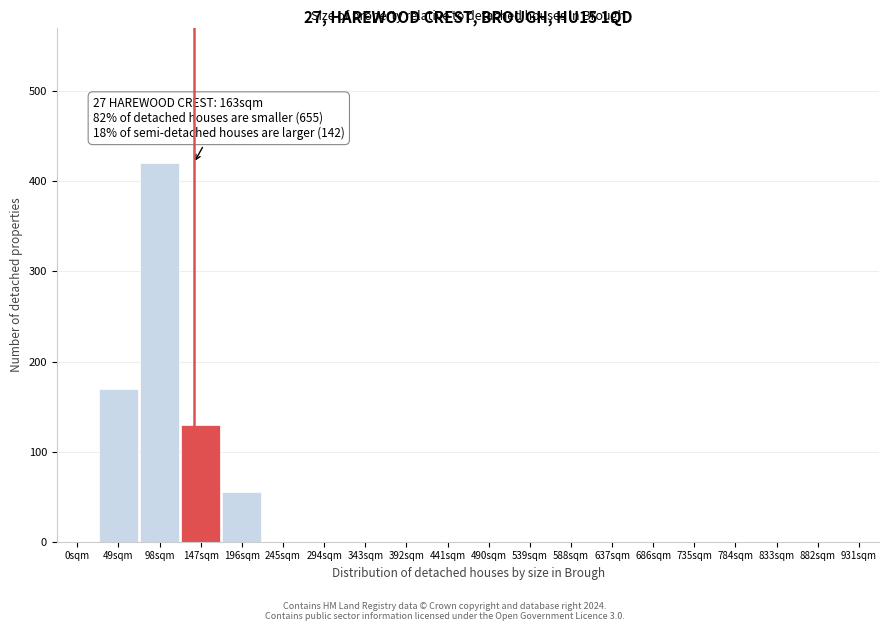

Reading right to left, transcribe all the data shown in this chart.

931sqm=0	882sqm=0	833sqm=0	784sqm=0	735sqm=0	686sqm=0	637sqm=0	588sqm=0	539sqm=0	490sqm=0	441sqm=0	392sqm=0	343sqm=0	294sqm=0	245sqm=0	196sqm=55	147sqm=130	98sqm=420	49sqm=170	0sqm=0